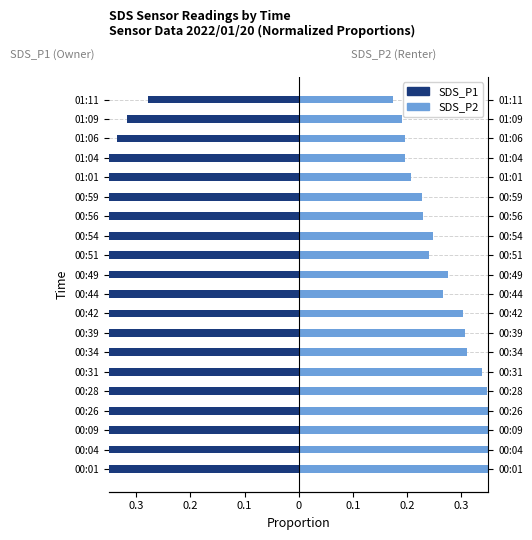

What is the difference between the SDS_P1 values at 00:39 and 00:54?

0.1